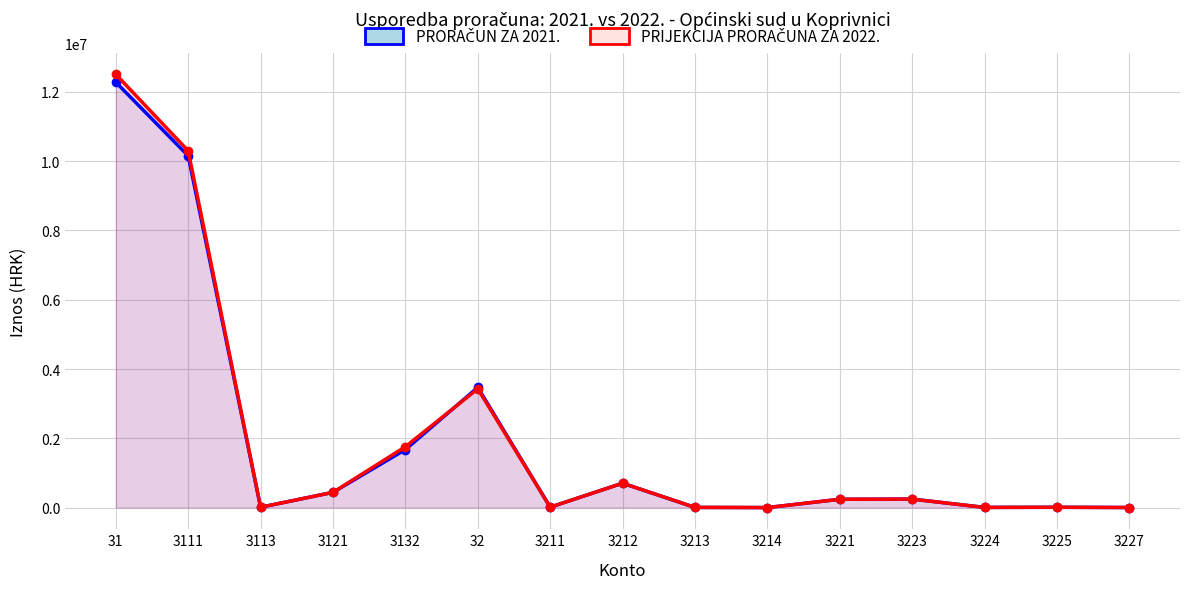

The PRIJEKCIJA PRORAČUNA ZA 2022. series shows 704000 at 3212. True or false?

True